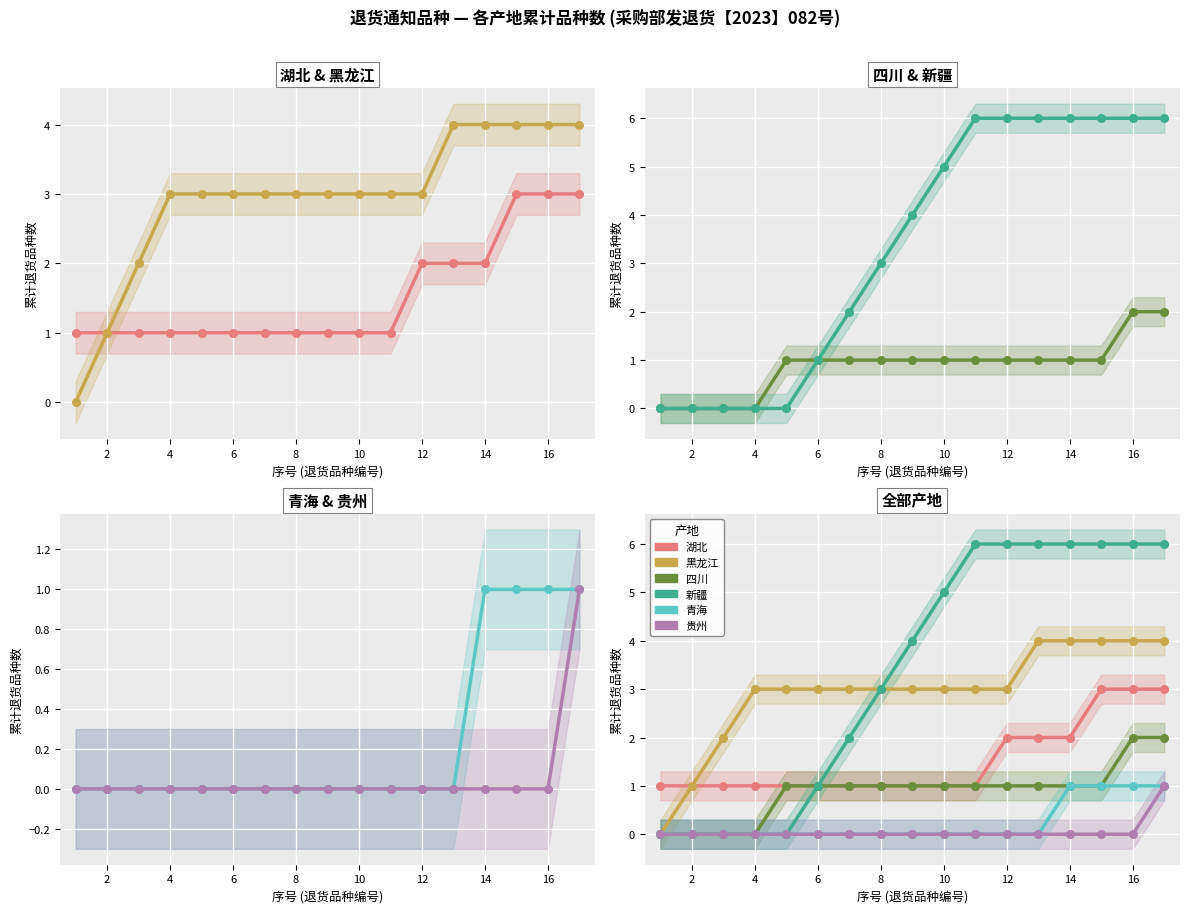

True or false: 新疆 and 青海 cross at least once.

False